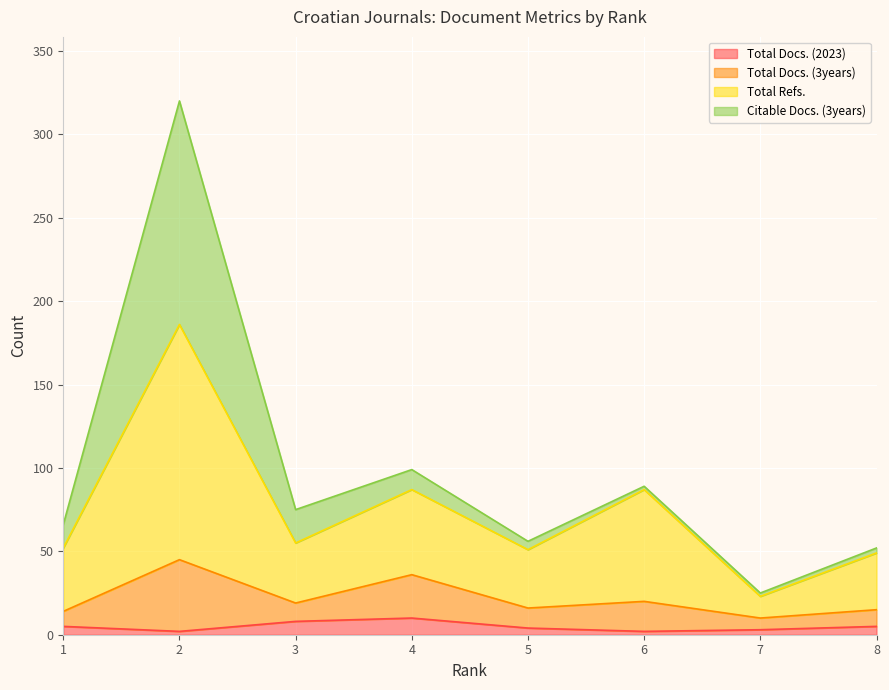

Between 8 and 7, which is larger?

8